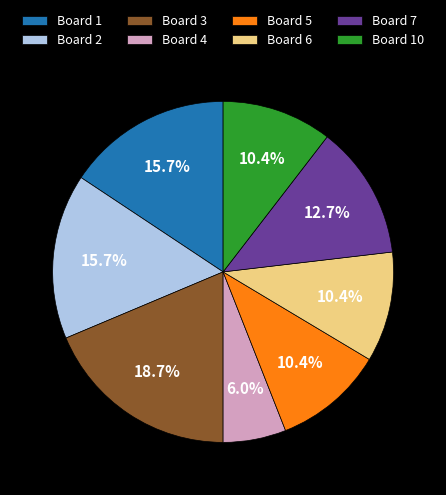

Does Board 6 account for over 50% of the chart?

No